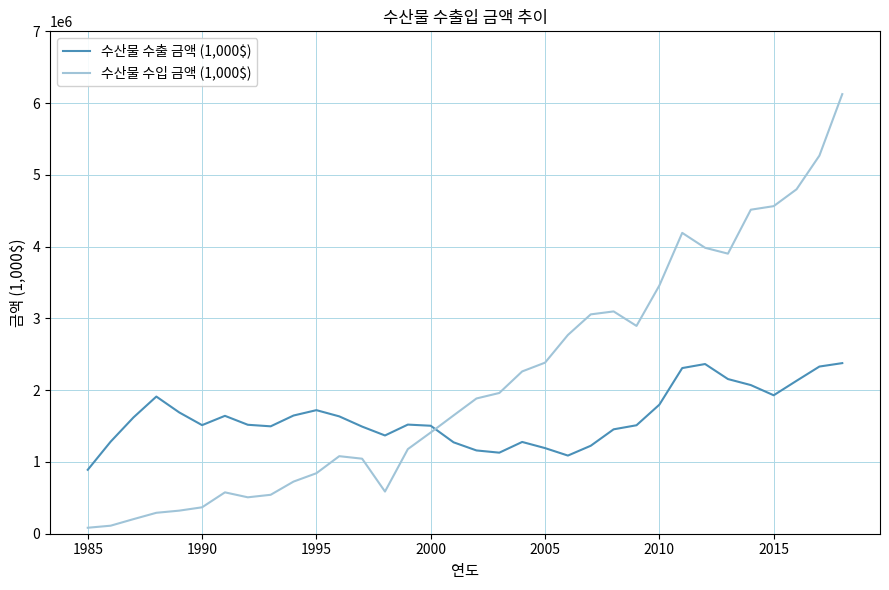

List the series in order of their overall mean, lowest first.

수산물 수출 금액 (1,000$), 수산물 수입 금액 (1,000$)